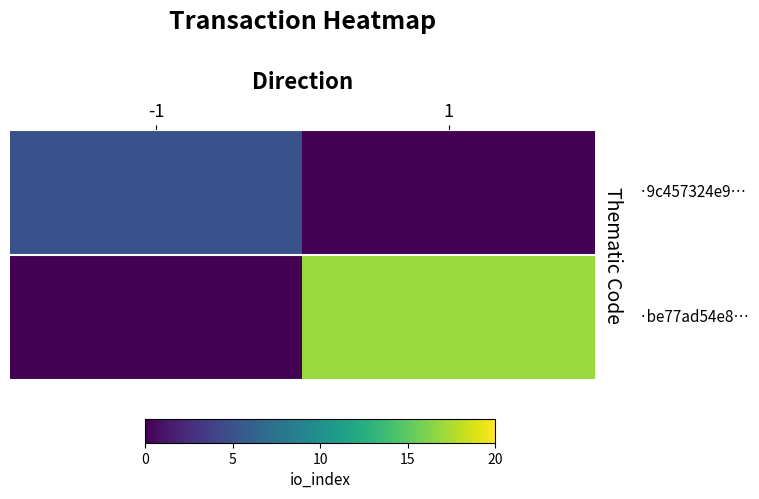

What is the difference between the row_1 values at 1 and -1?

17